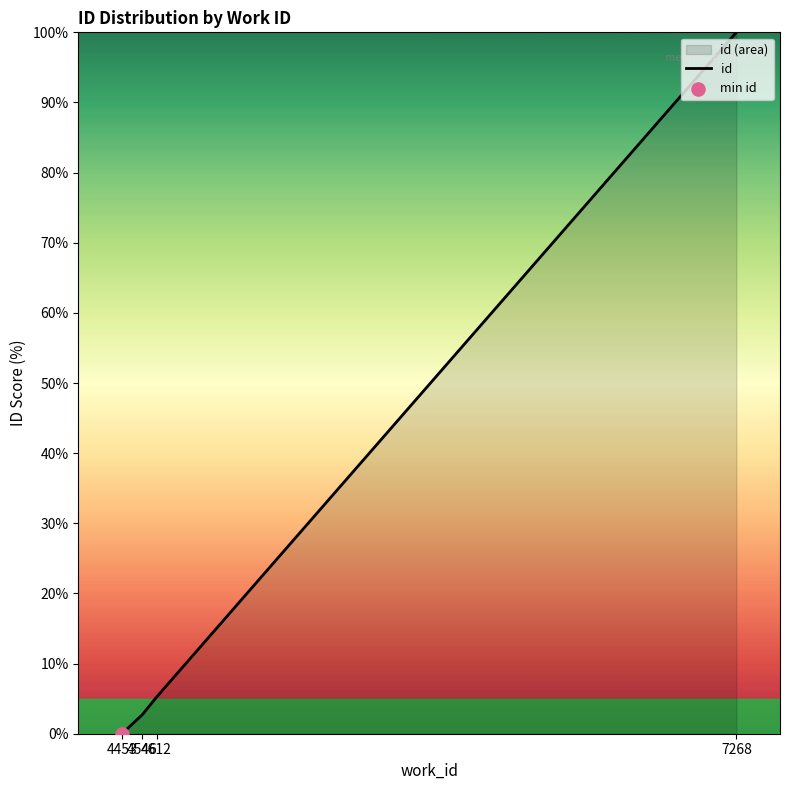

Which has a higher value, 4546 or 7268?

7268